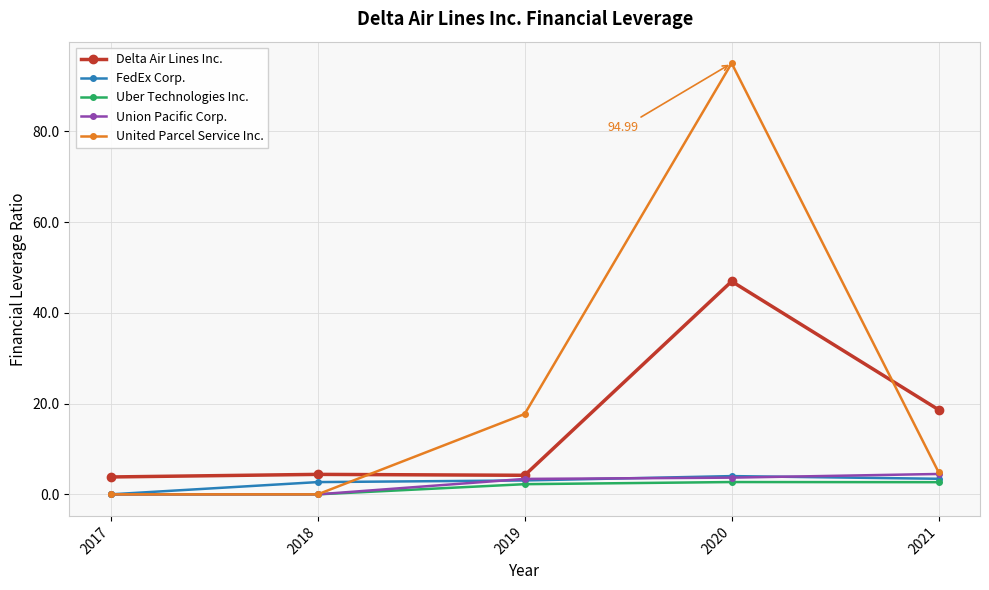

How many data points in United Parcel Service Inc. are less than 4?

2